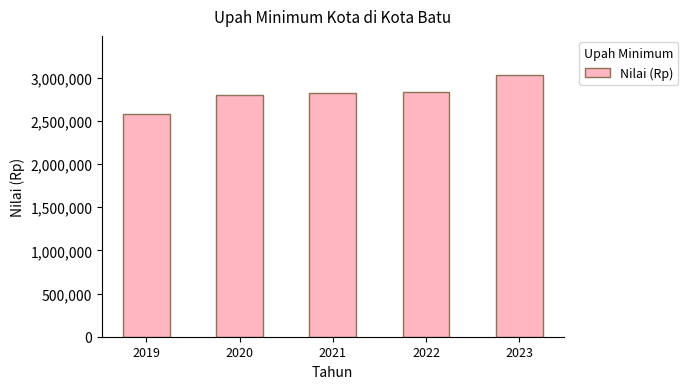

How many data points does each series have?

5